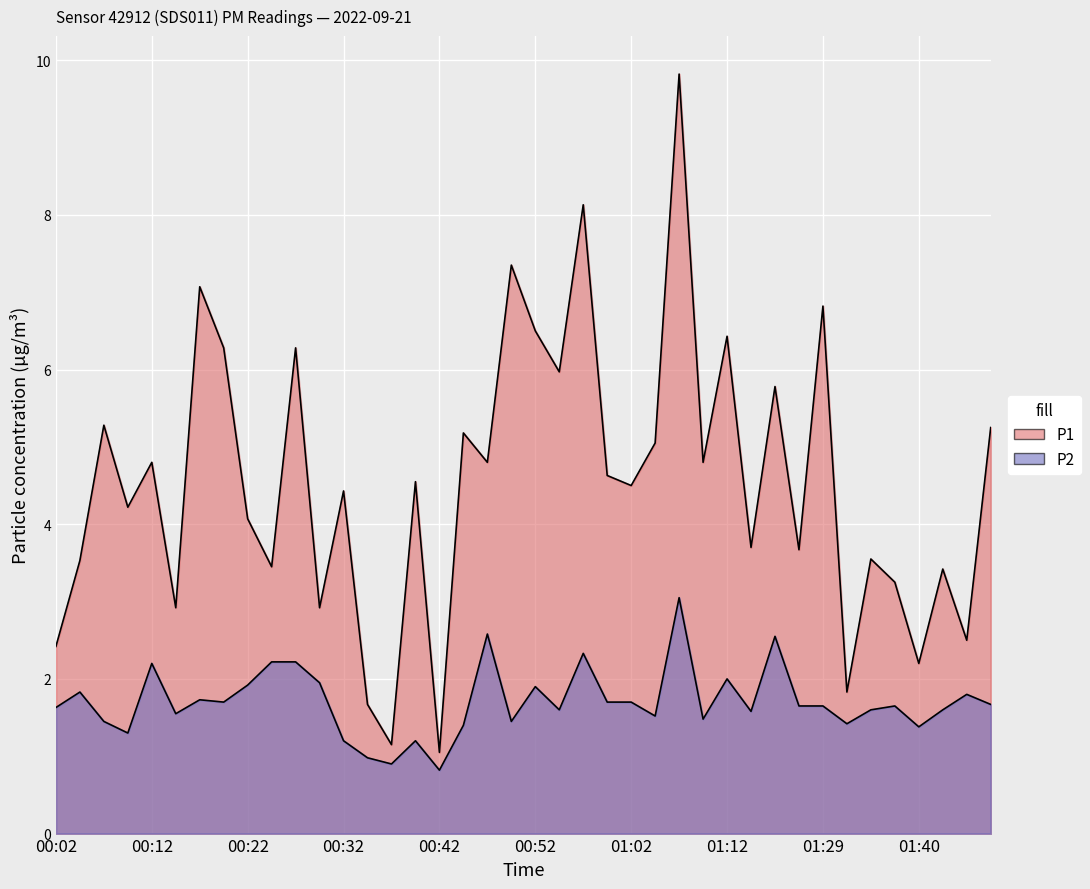

Rank the series at 01:07 from lowest to highest value.

P2, P1